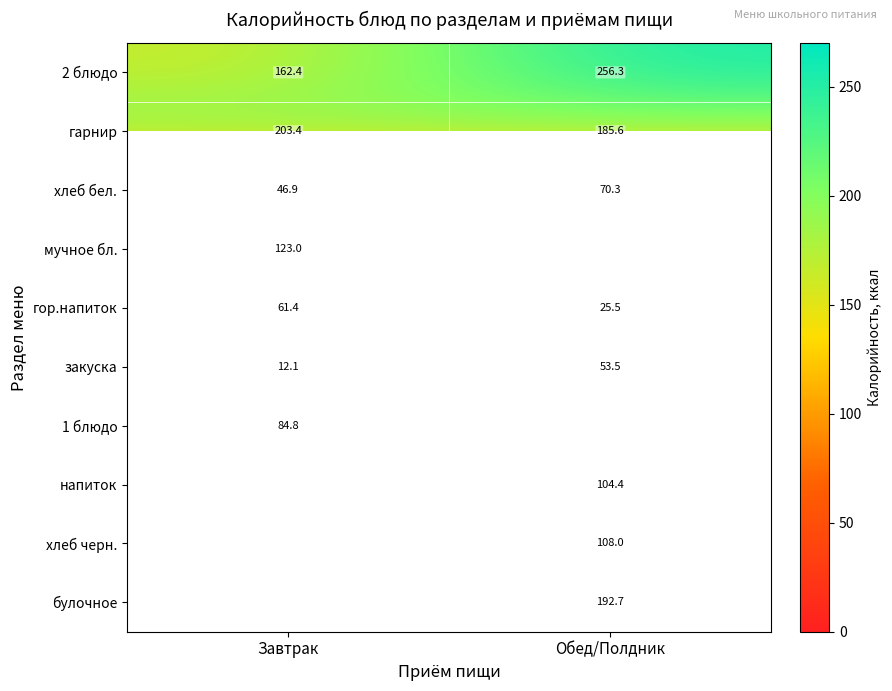

Is it true that 1 блюдо equals 25.9 at Завтрак?

False